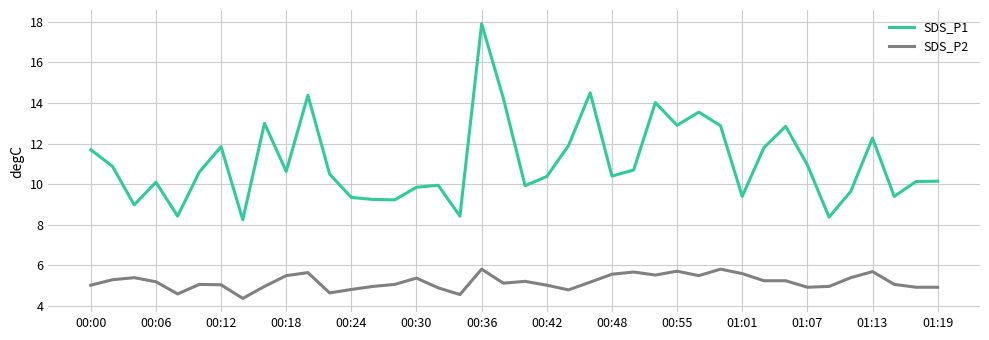

What are all the series names shown in the legend?

SDS_P1, SDS_P2